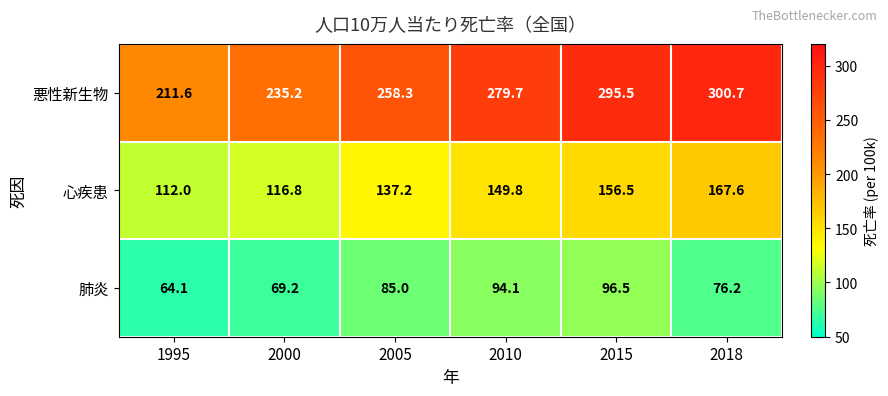

Rank the series by their maximum value, from highest to lowest.

悪性新生物, 心疾患, 肺炎